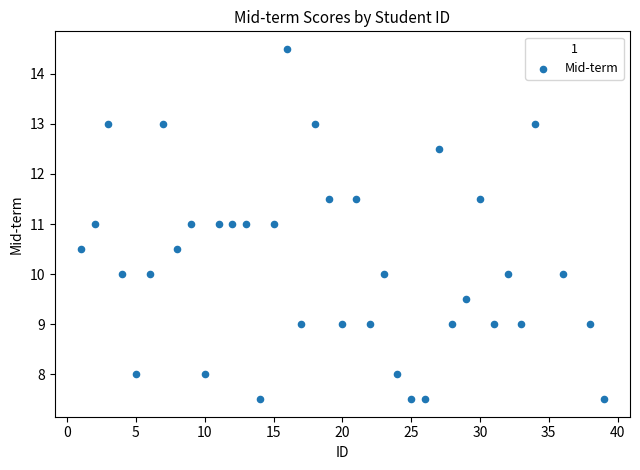

What is the range of Y values (max minus min)?

7.0